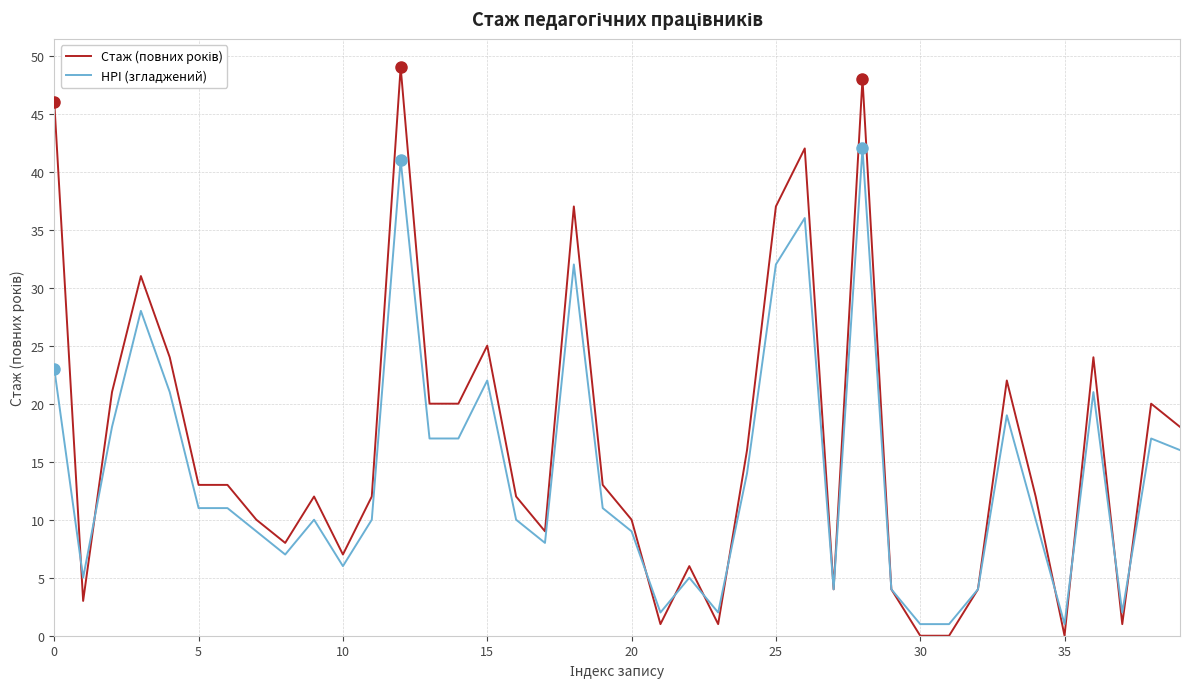

What is the maximum value shown in the chart?

49